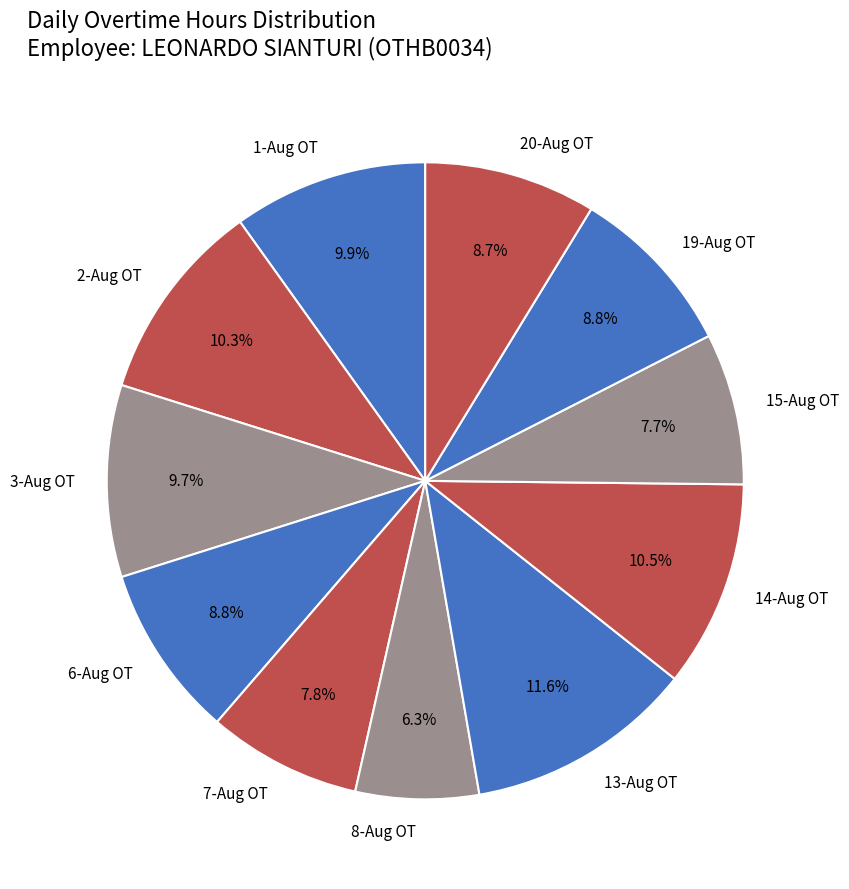

Between 6-Aug OT and 7-Aug OT, which is larger?

6-Aug OT